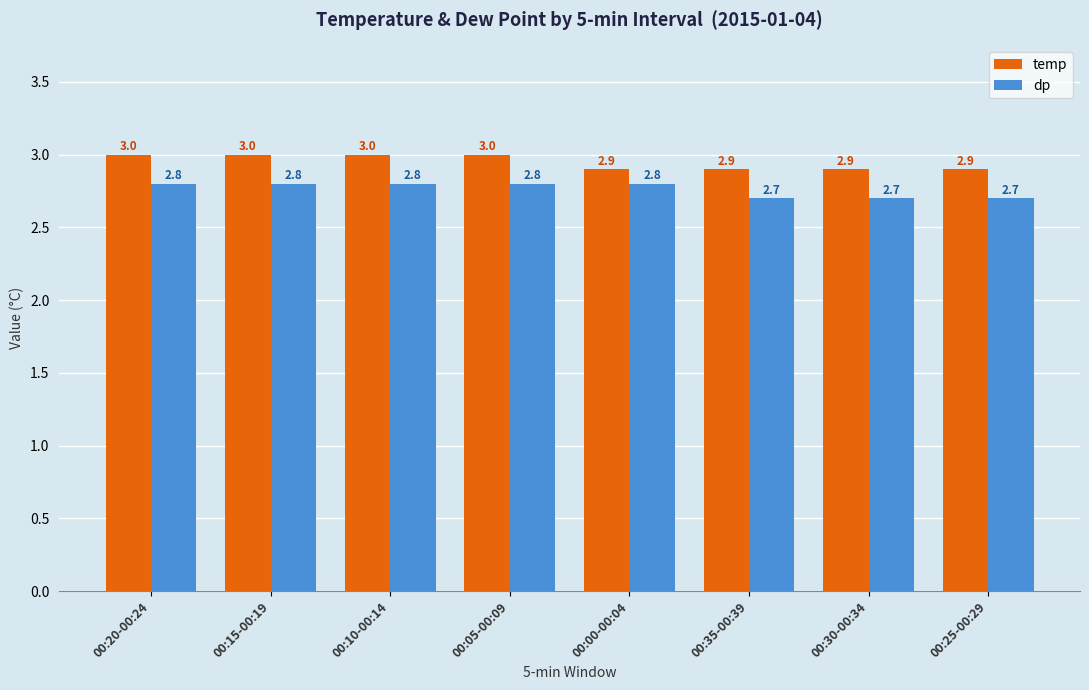

How many data points in temp are less than 3?

4